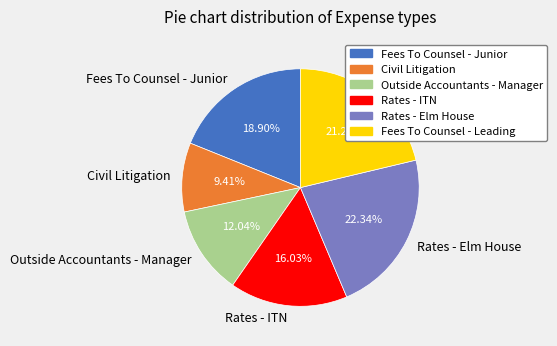

Rank the categories by value from lowest to highest.

Civil Litigation, Outside Accountants - Manager, Rates - ITN, Fees To Counsel - Junior, Fees To Counsel - Leading, Rates - Elm House